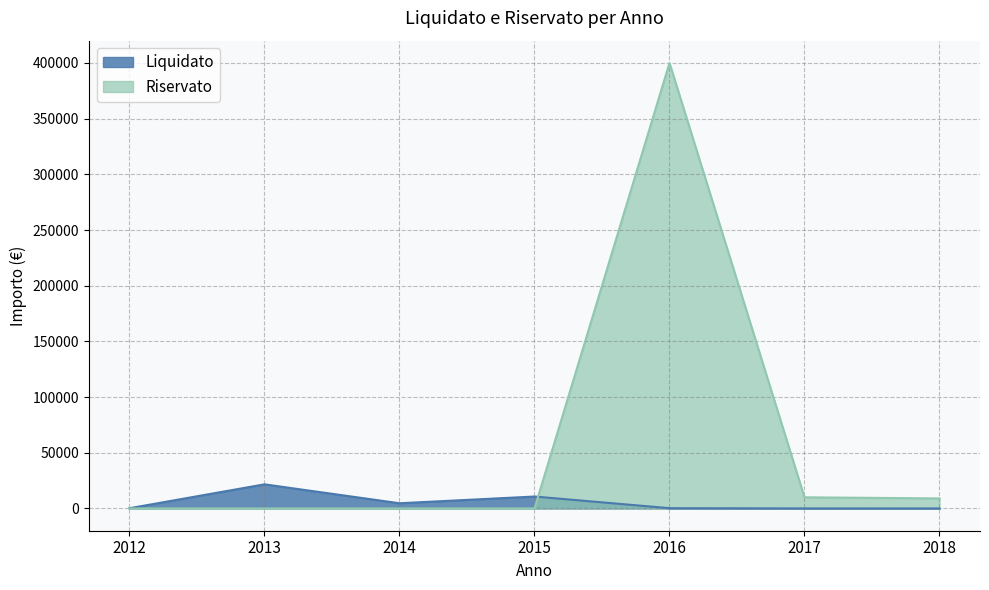

Rank the series at 2014 from highest to lowest value.

Liquidato, Riservato